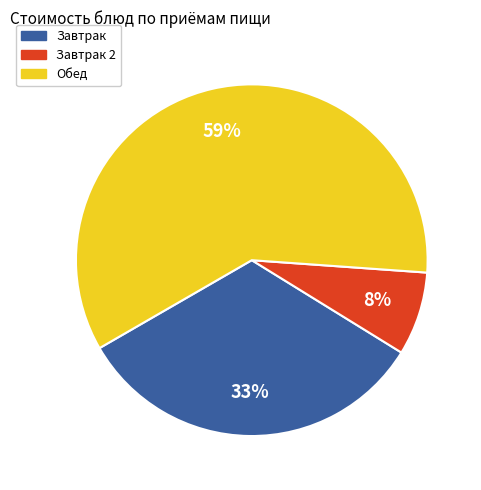

Does any single category account for the majority?

Yes